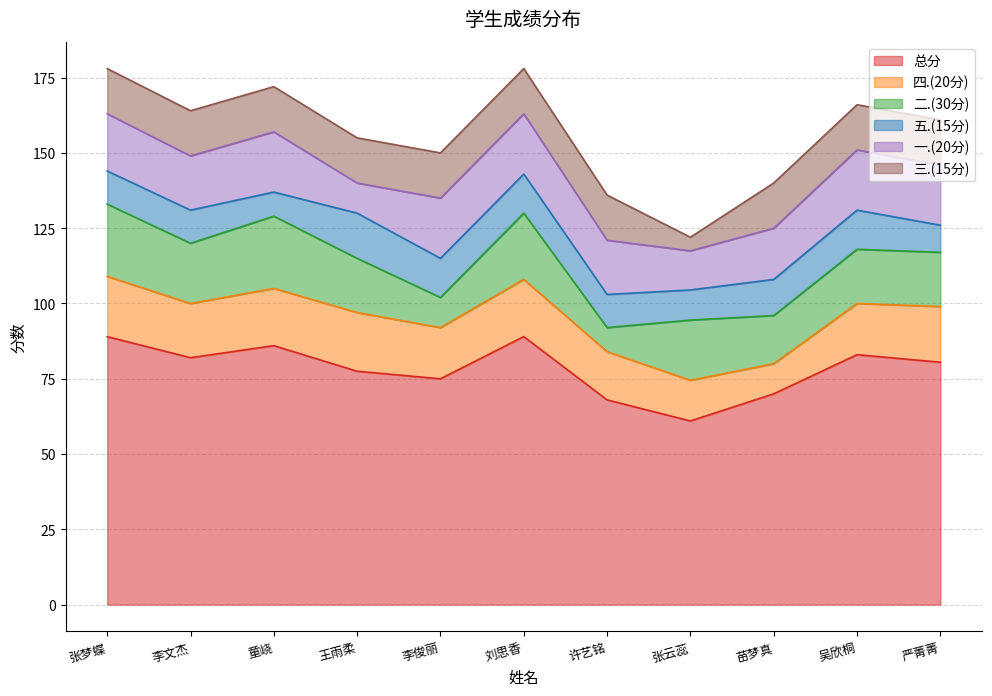

What is the label of the 5th point from the left?

李俊丽